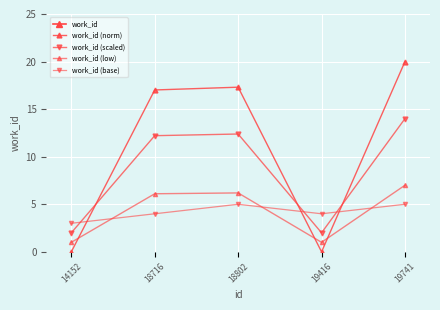

At which label is work_id (low) closest to 4?

18716